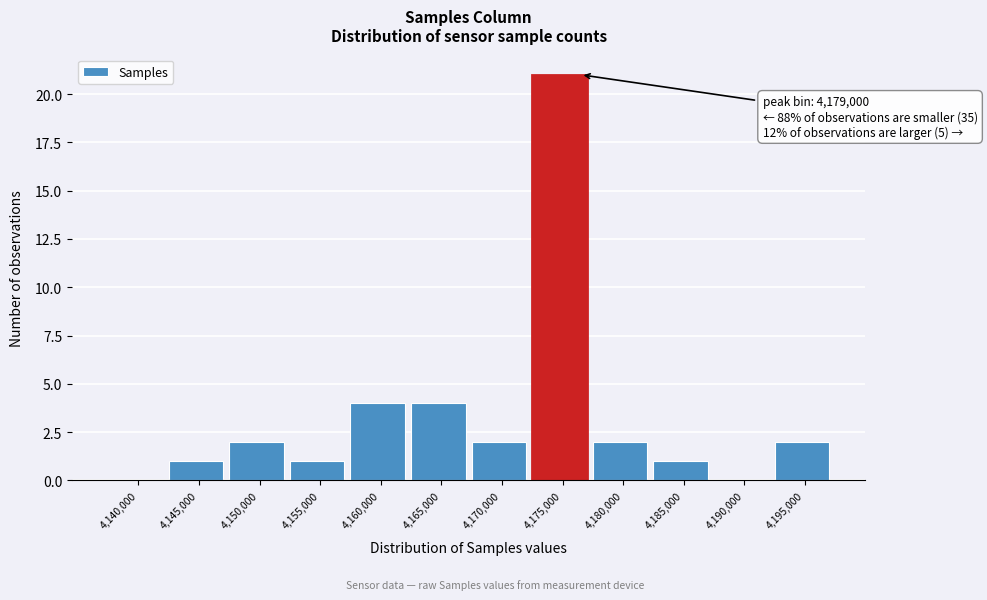

Reading left to right, list all the values displayed in this chart.

4,140,000=0	4,145,000=1	4,150,000=2	4,155,000=1	4,160,000=4	4,165,000=4	4,170,000=2	4,175,000=21	4,180,000=2	4,185,000=1	4,190,000=0	4,195,000=2